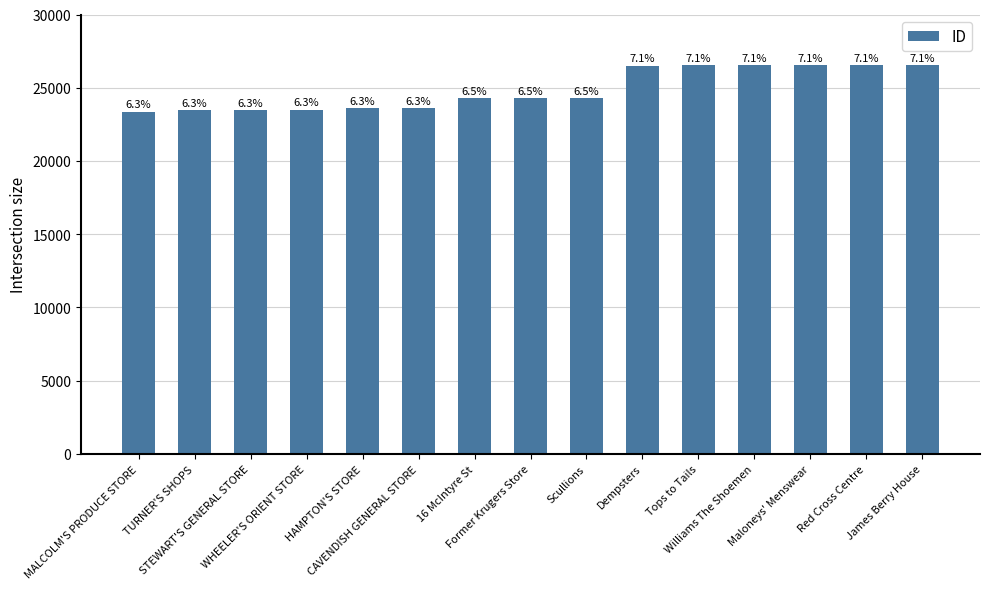

What is the average value?

24876